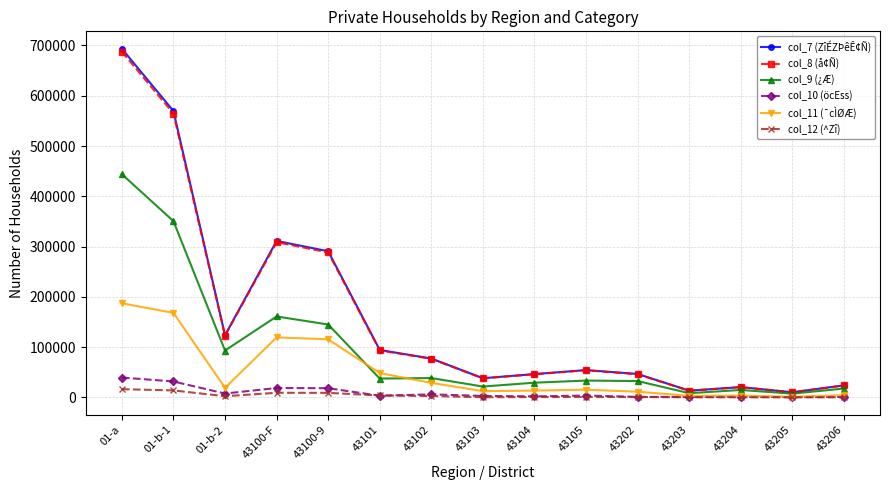

Which series has the widest spread of values?

col_7 (ZîÉZÞêÊ¢Ñ)